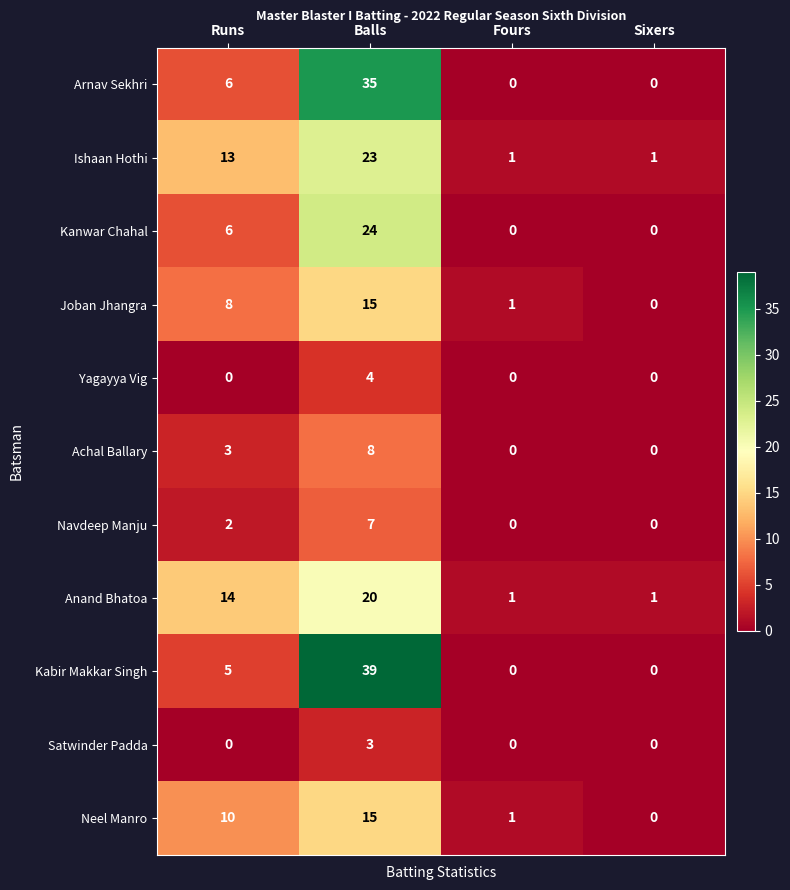

Which category has the highest value in the Anand Bhatoa series?

Balls